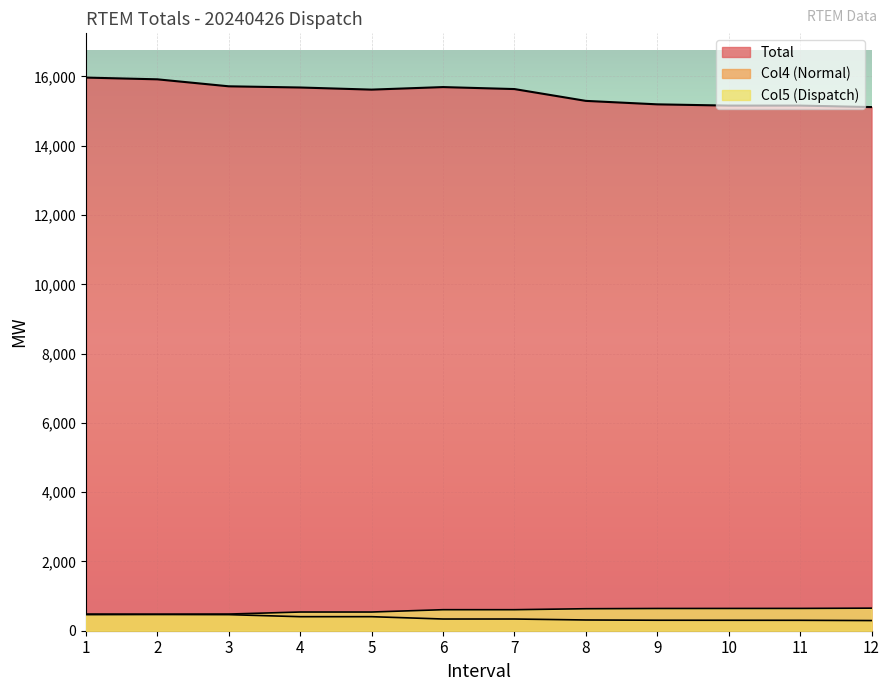

Reading right to left, list all the values displayed in this chart.

Total: 12=15116.3	11=15159.2	10=15158.9	9=15195.2	8=15295.2	7=15636.4	6=15693.6	5=15620.2	4=15681.5	3=15715.9	2=15917.5	1=15967.7
Col4: 12=293.5	11=301.0	10=302.0	9=303.0	8=310.0	7=338.0	6=338.0	5=405.2	4=405.2	3=464.2	2=467.9	1=464.5
Col5: 12=651.5	11=644.0	10=643.0	9=642.0	8=635.0	7=607.0	6=607.0	5=539.8	4=539.8	3=480.8	2=477.1	1=480.5